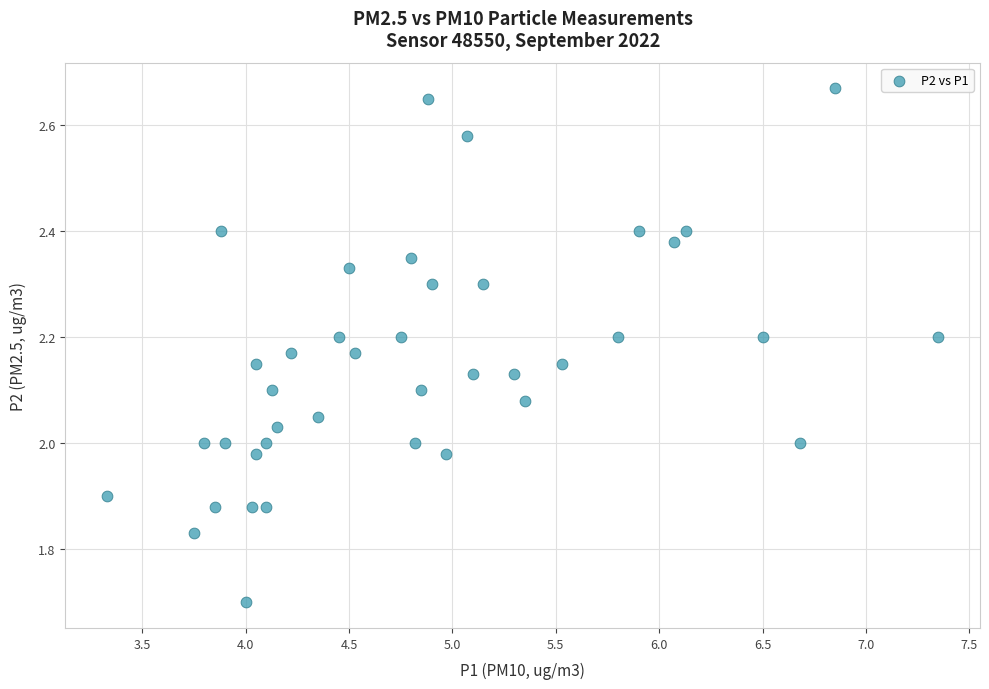

What is the range of X values (max minus min)?

4.0